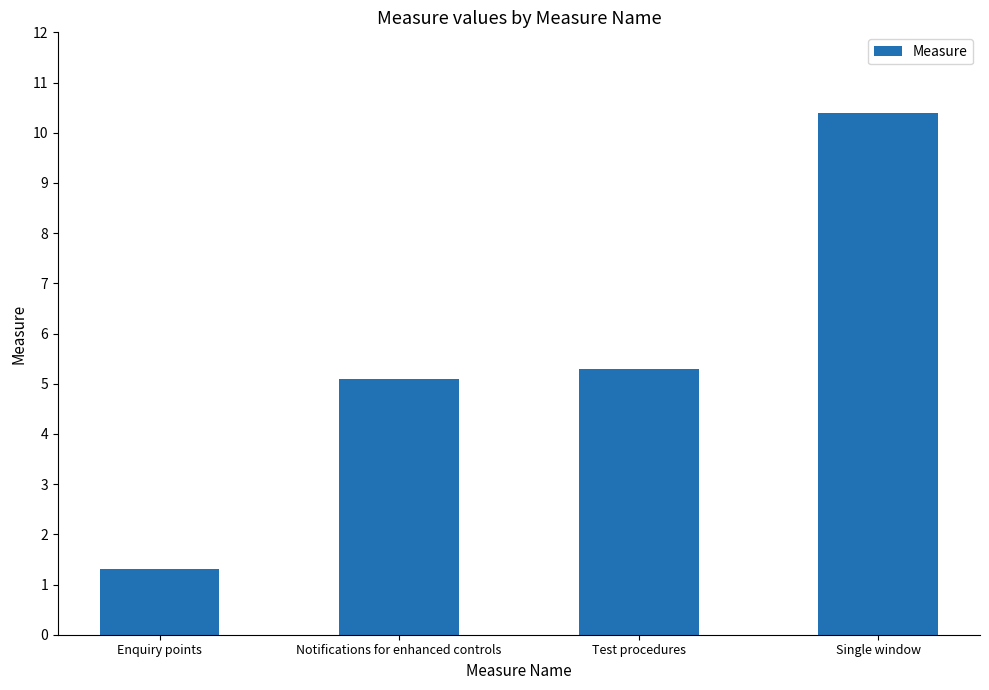

The value at Single window is 10.4. True or false?

True